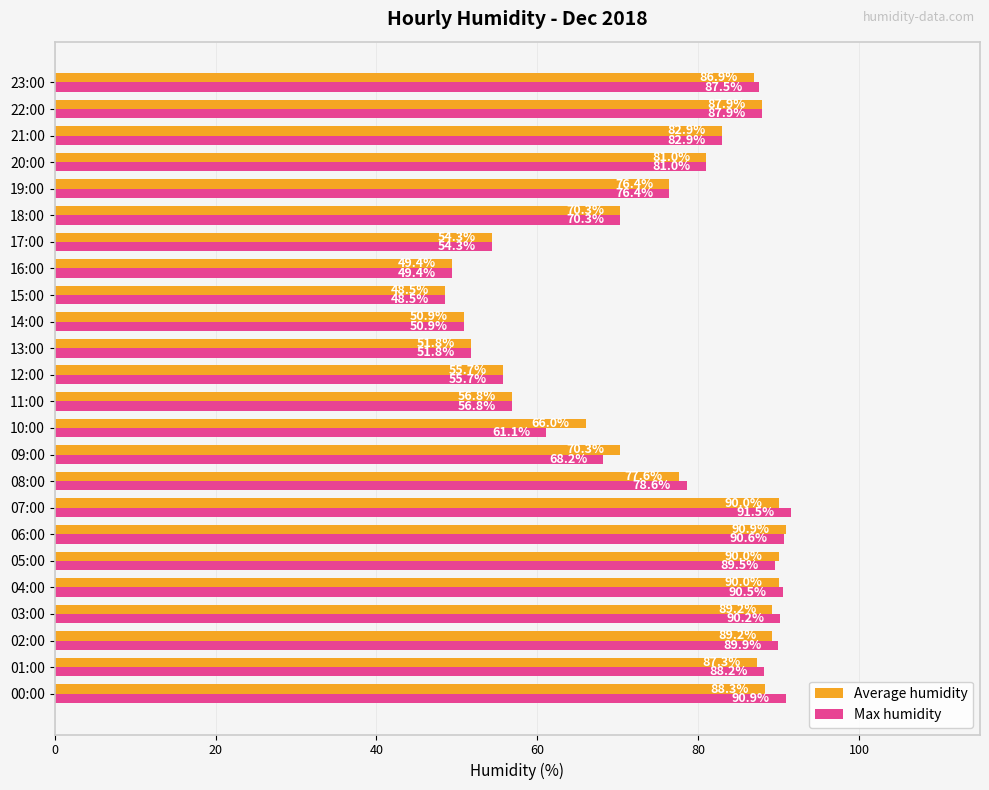

What is the maximum value shown in the chart?

91.5